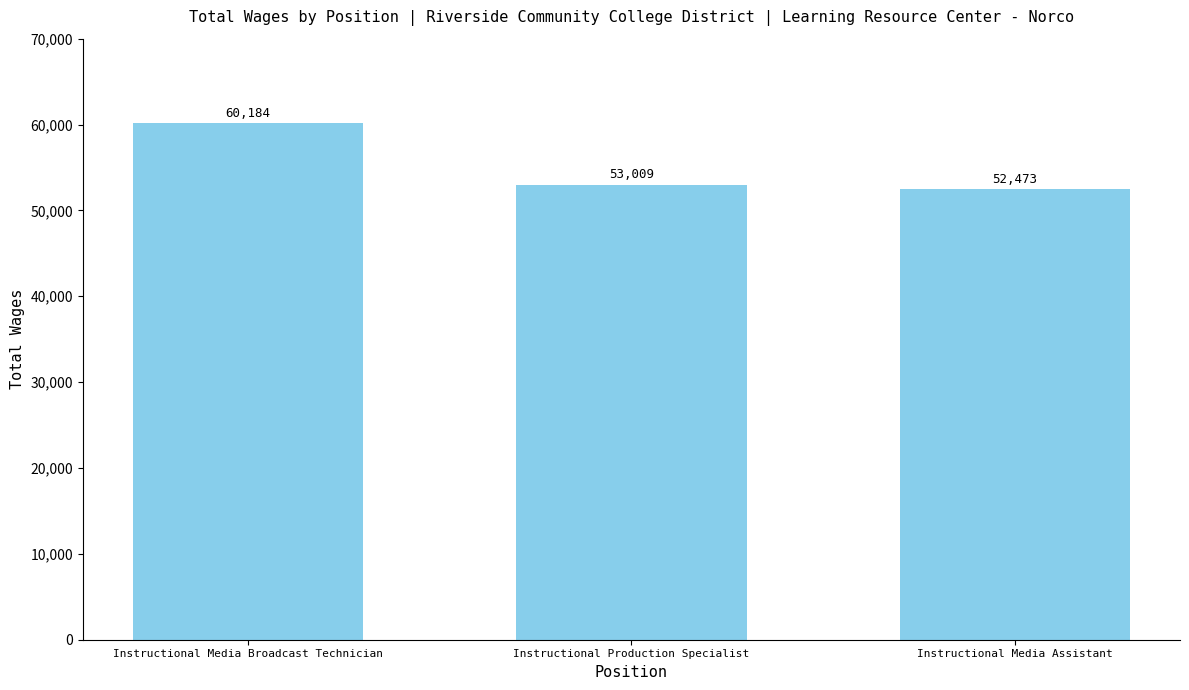

At which label does the data first exceed 53009?

Instructional Media Broadcast Technician